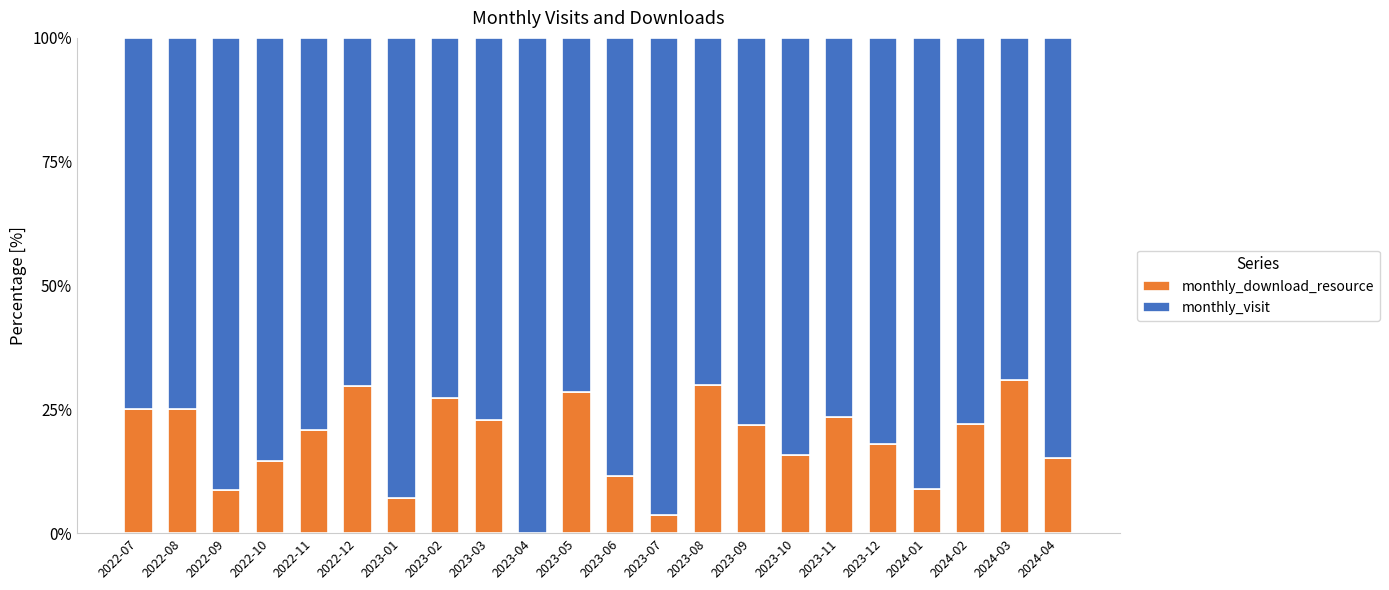

What value does the monthly_download_resource series have at 2024-03?

31.0